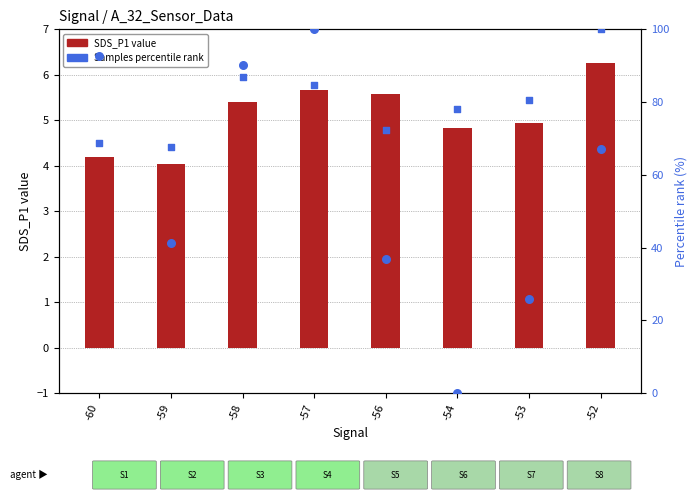

Which series reaches the maximum Y coordinate?

Samples (percentile rank)